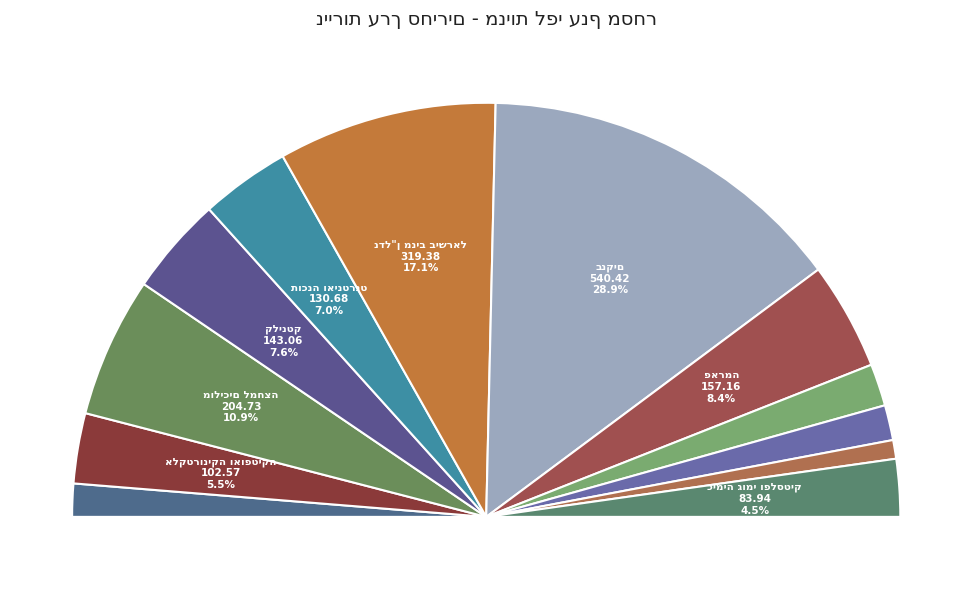

The כימיה גומי ופלסטיק slice represents 1% of the pie. True or false?

False